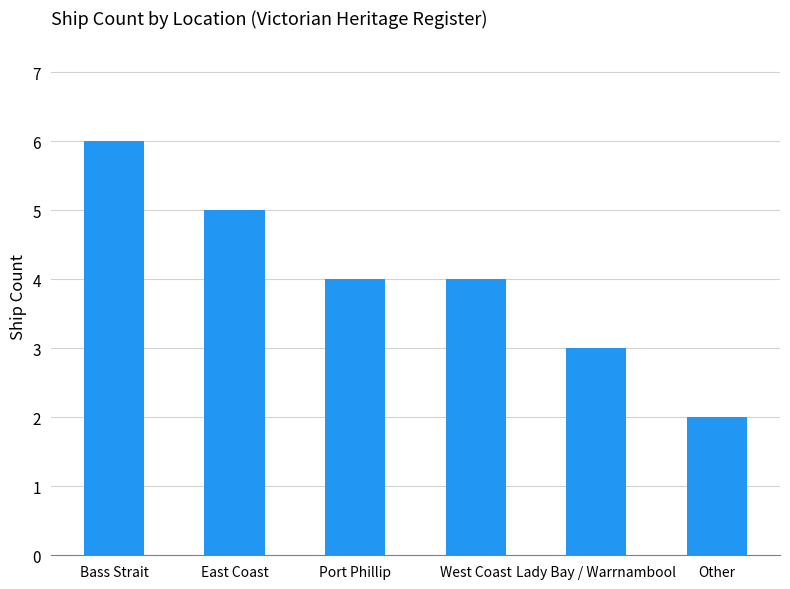

Where does the data first go above 4?

Bass Strait